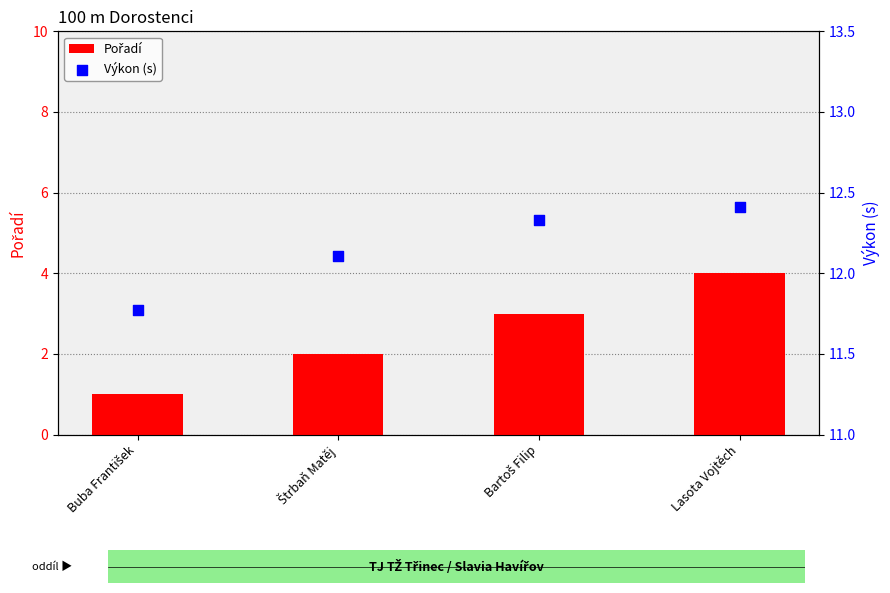

Which series reaches the minimum Y coordinate?

Pořadí